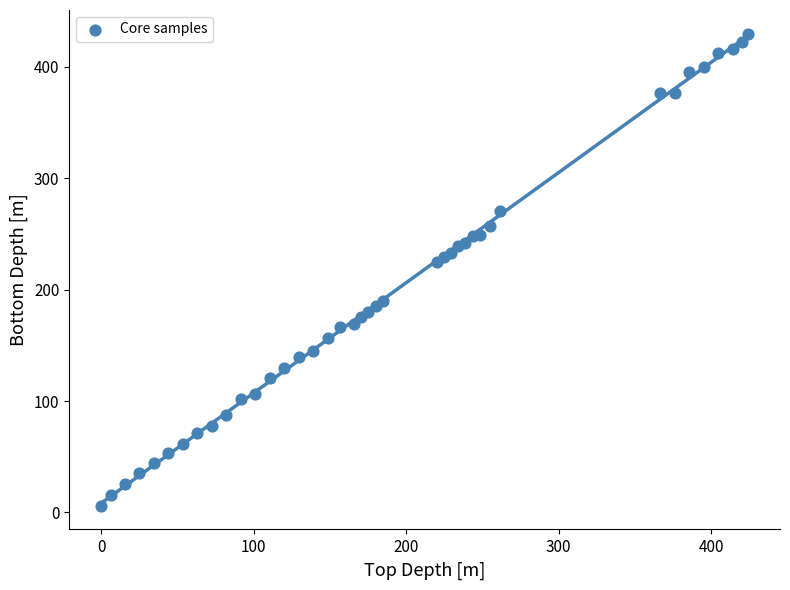

What is the range of X values (max minus min)?

424.0